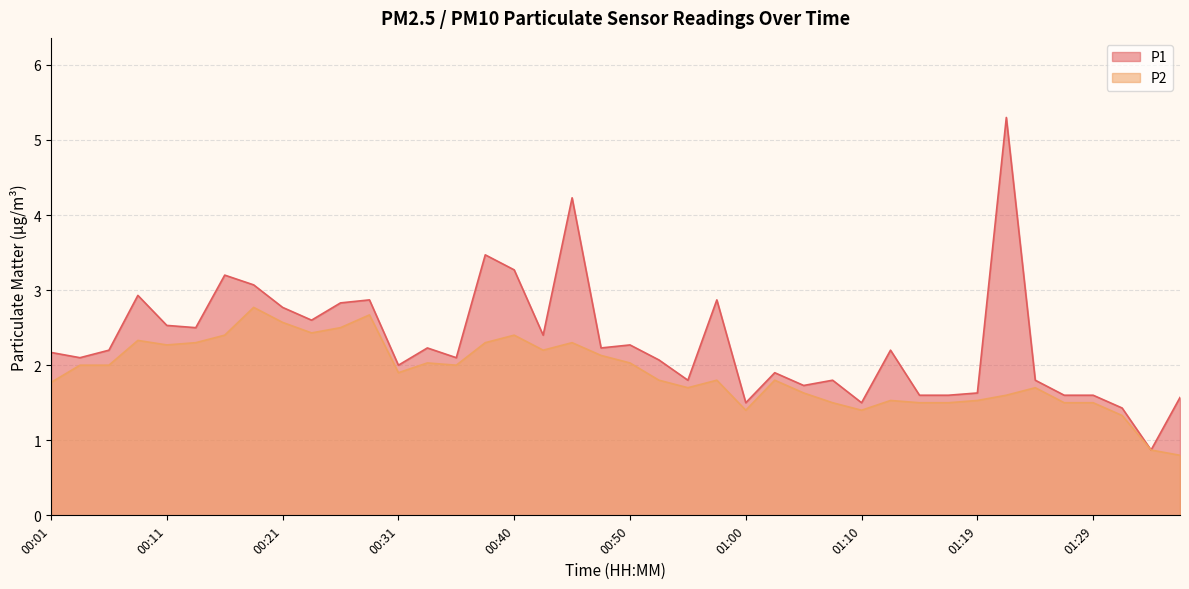

True or false: P2 and P1 cross at least once.

False